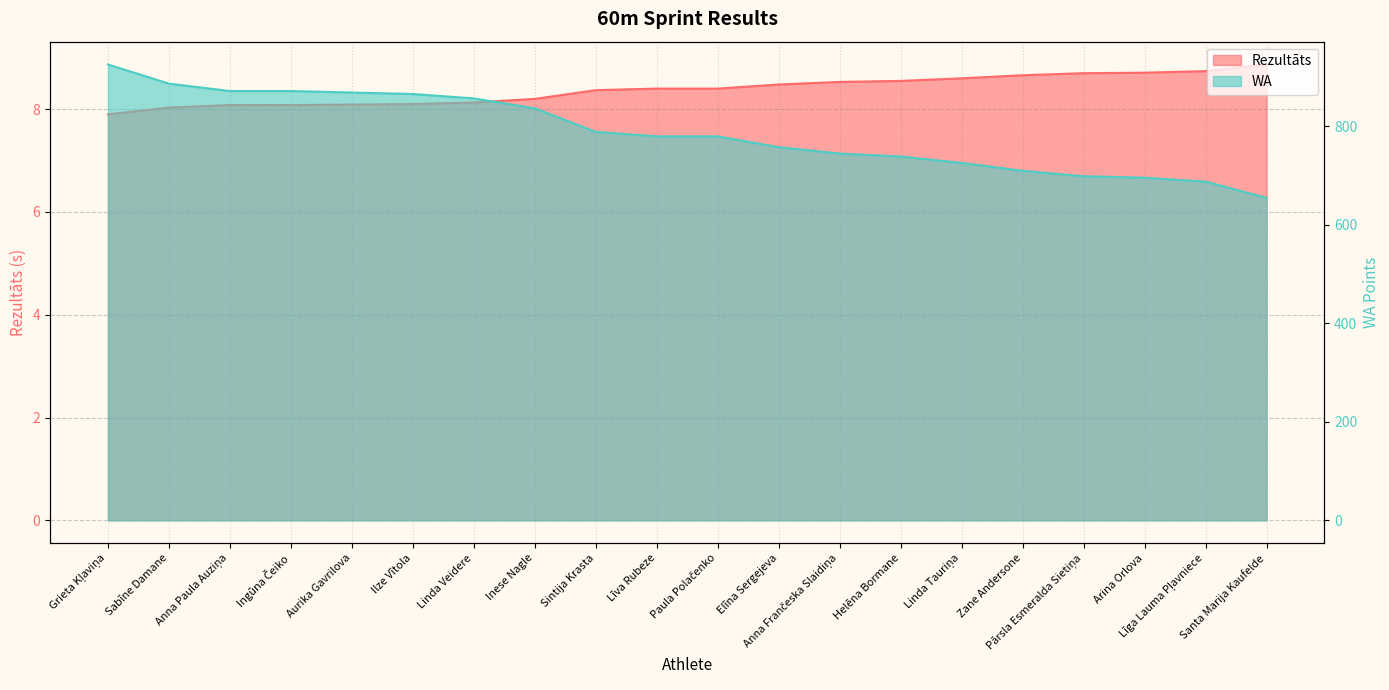

Which series has the largest total across all categories?

WA